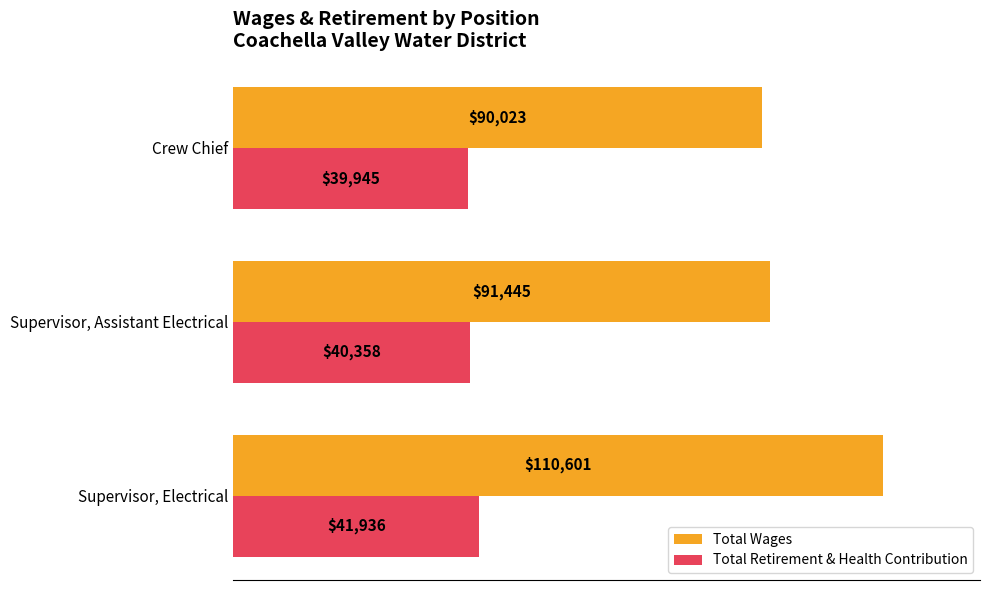

True or false: Total Retirement & Health Contribution has a value of 52494 at Crew Chief.

False